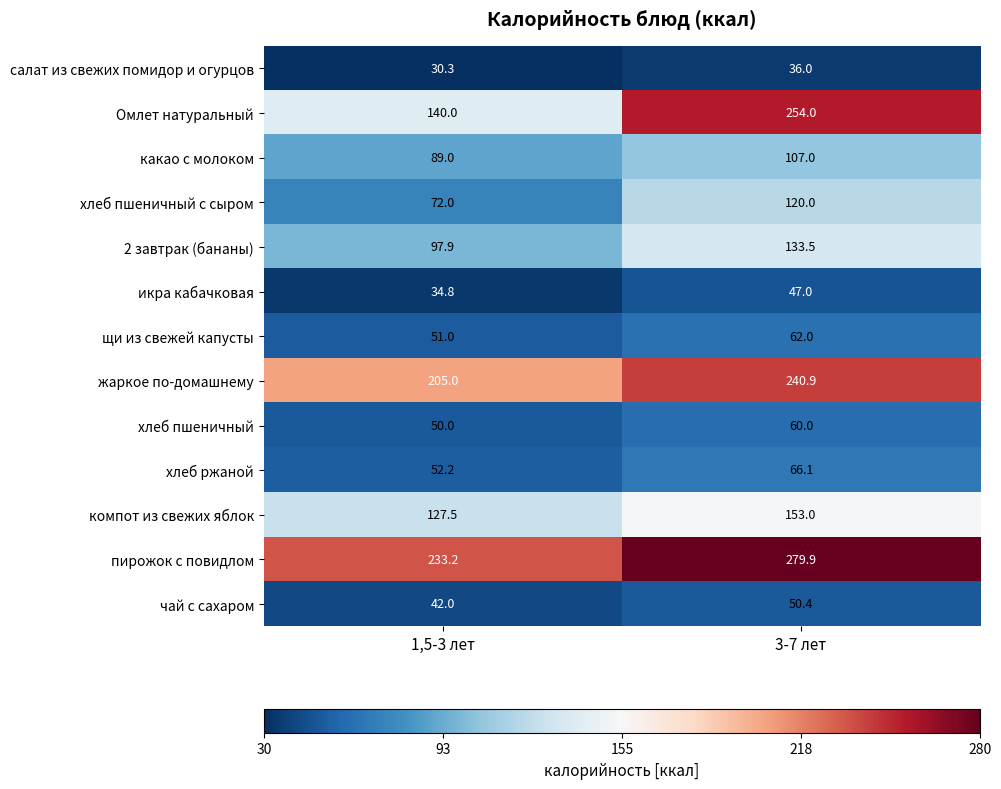

At which category is the sum across all series the highest?

3-7 лет